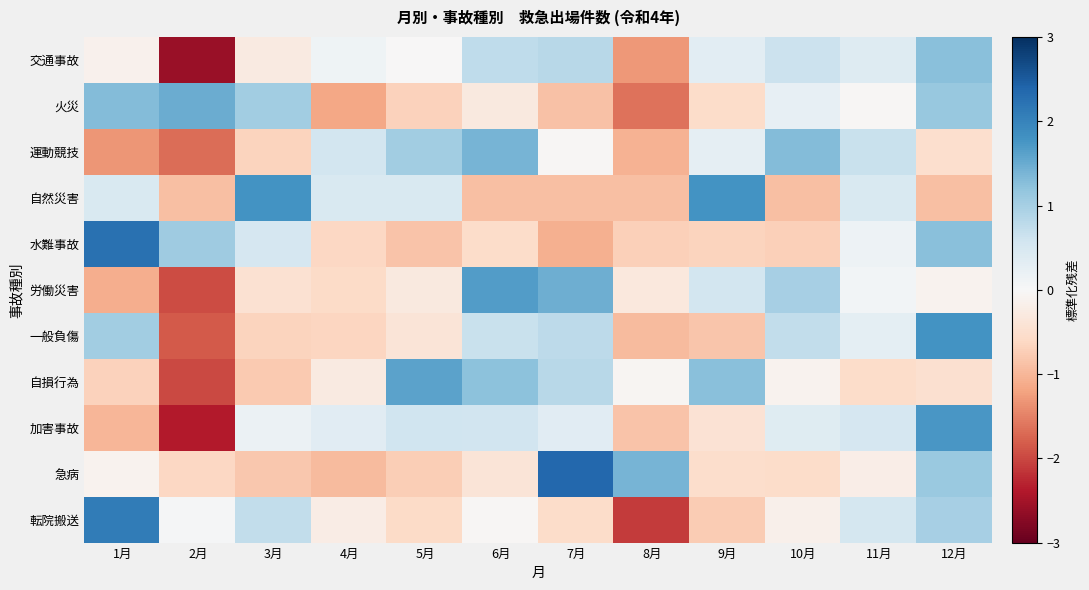

Rank the series by their maximum value, from lowest to highest.

交通事故, 運動競技, 火災, 自損行為, 労働災害, 加害事故, 自然災害, 一般負傷, 転院搬送, 水難事故, 急病